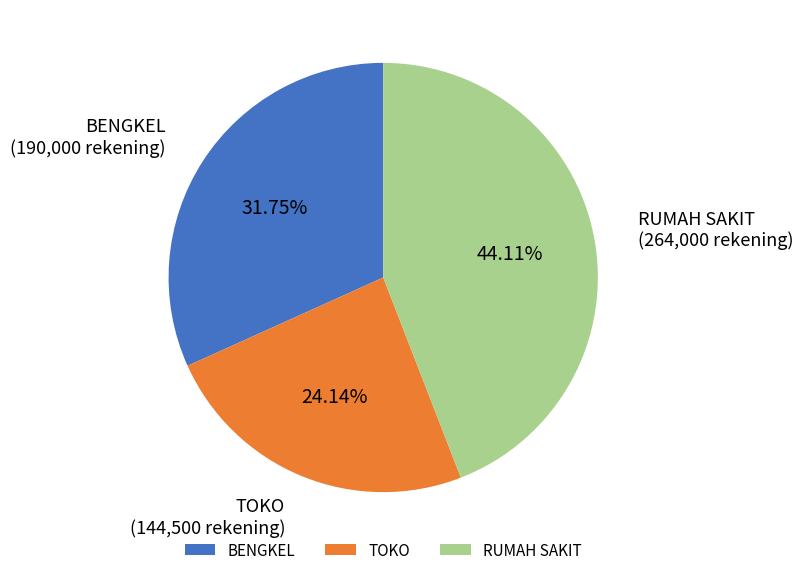

Is there a majority slice in this chart?

No